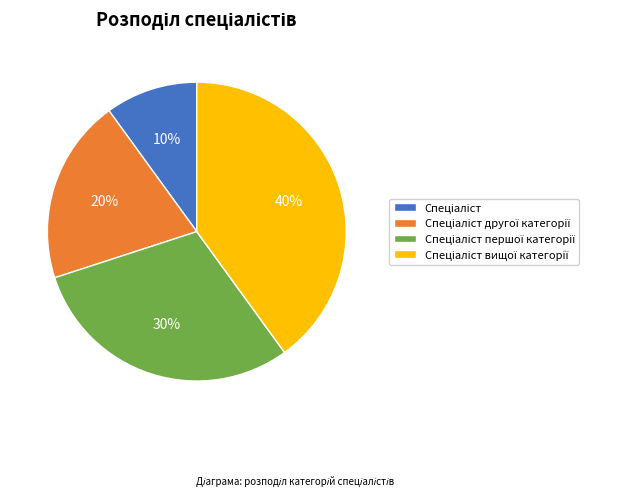

To the nearest percent, what is the average slice percentage?

25%